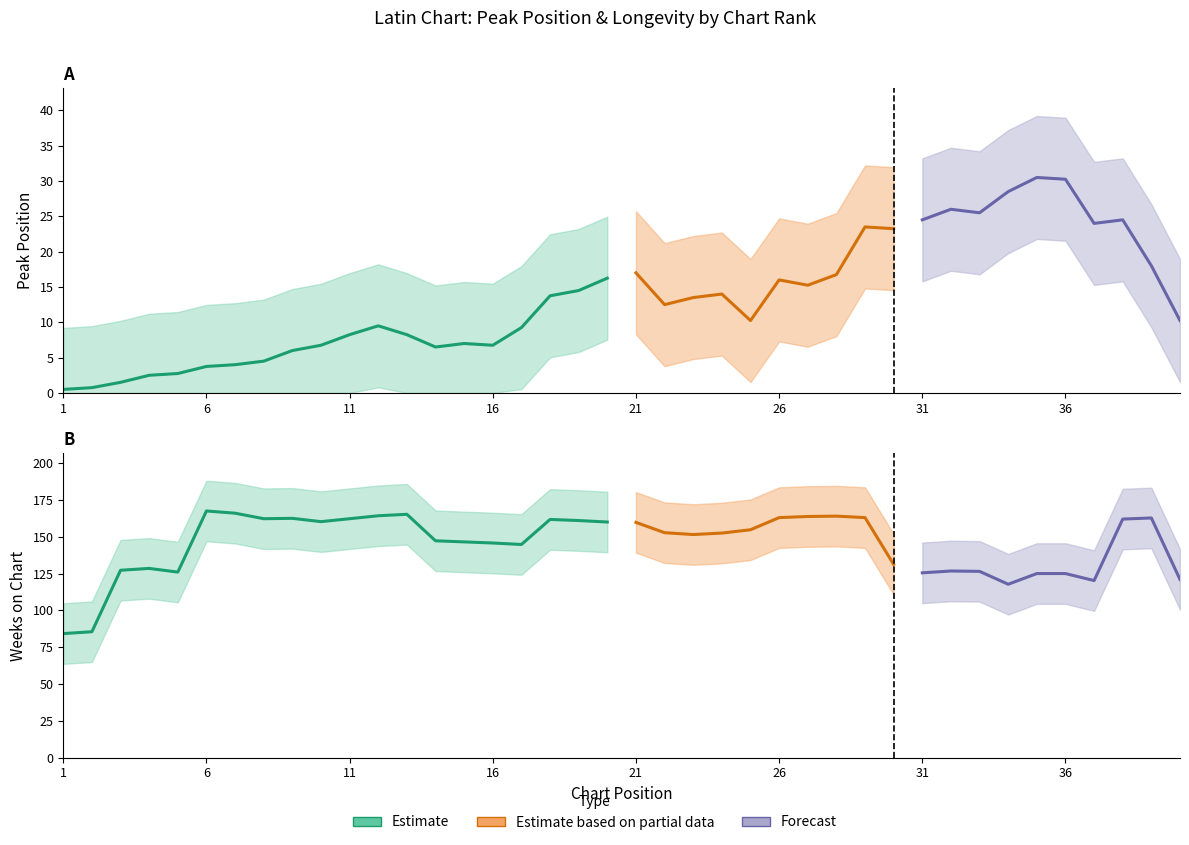

How many data points does each series have?

40